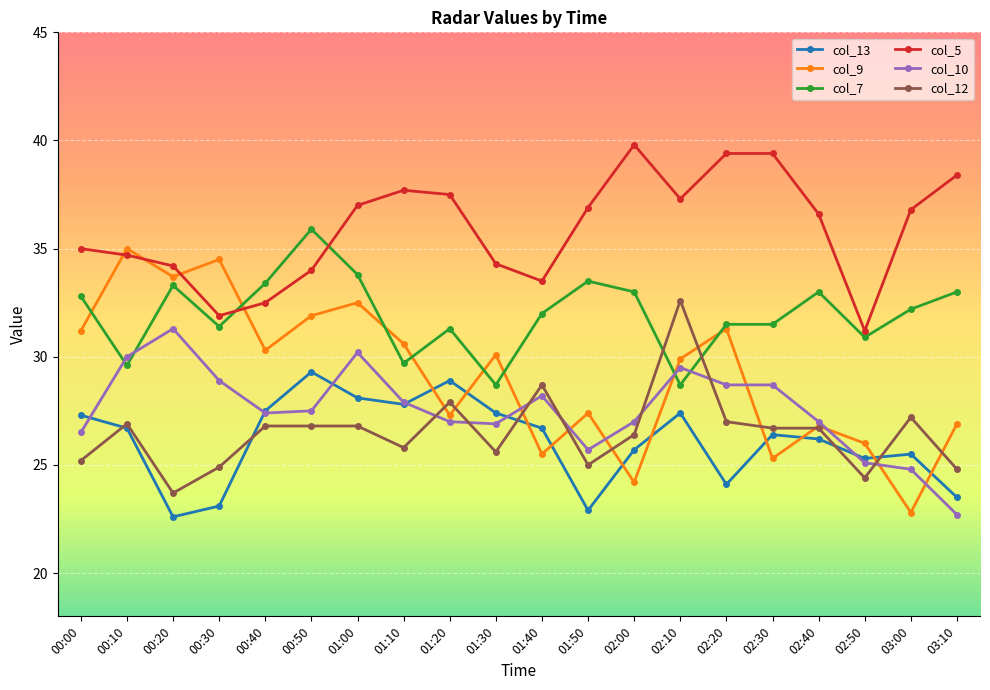

Where do col_12 and col_10 first cross each other?

01:10 and 01:20